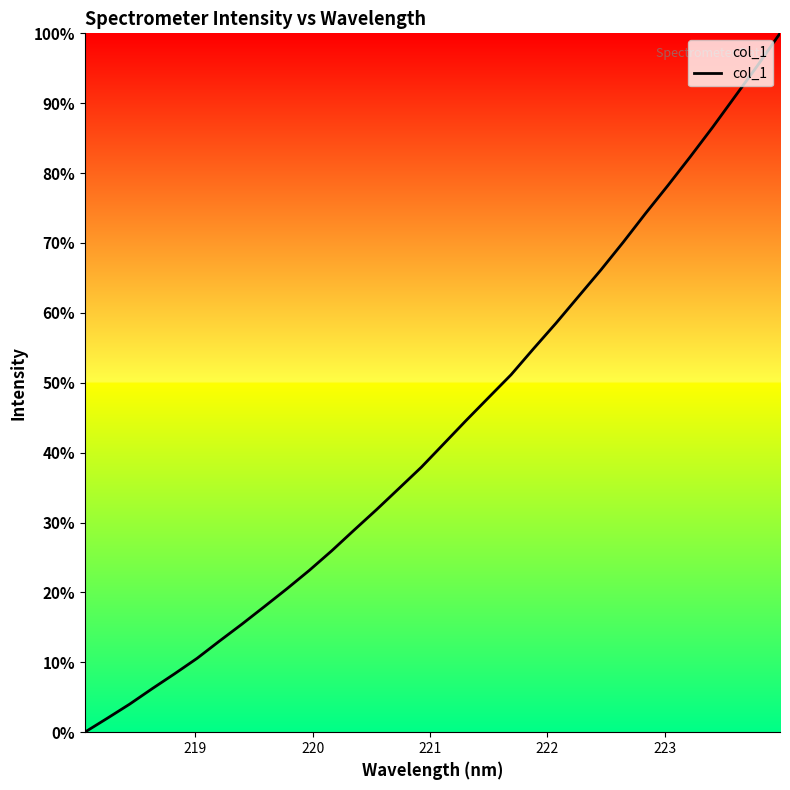

What is the maximum value shown in the chart?

100.0